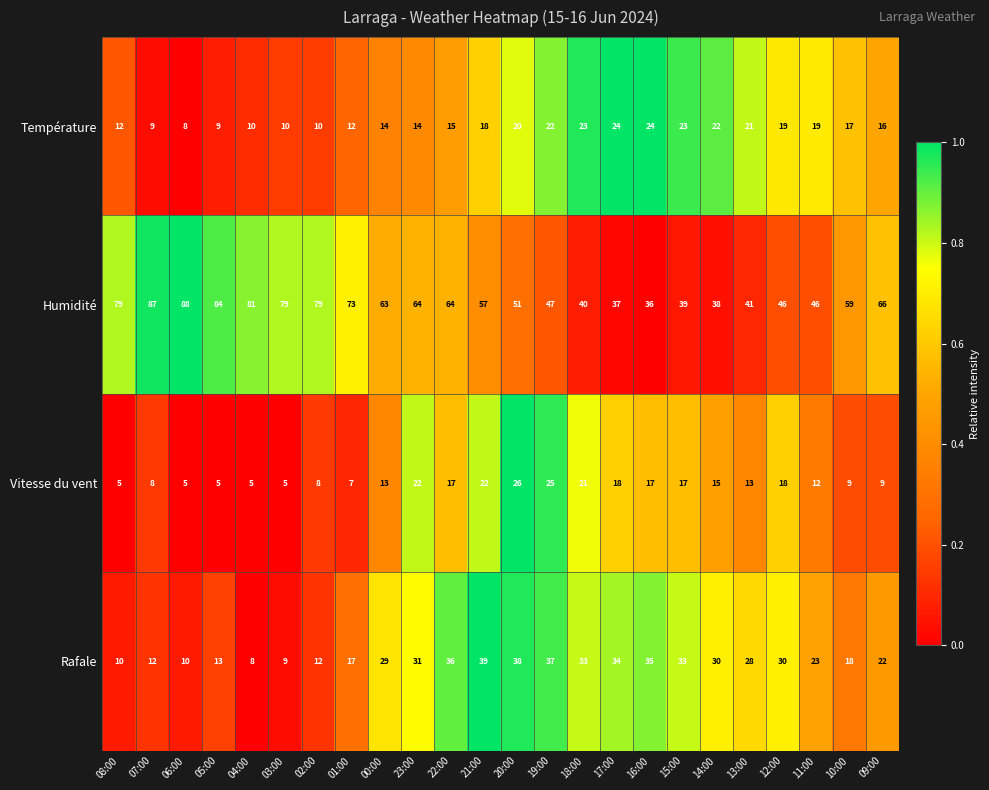

Which series has the largest range (max minus min)?

Humidité